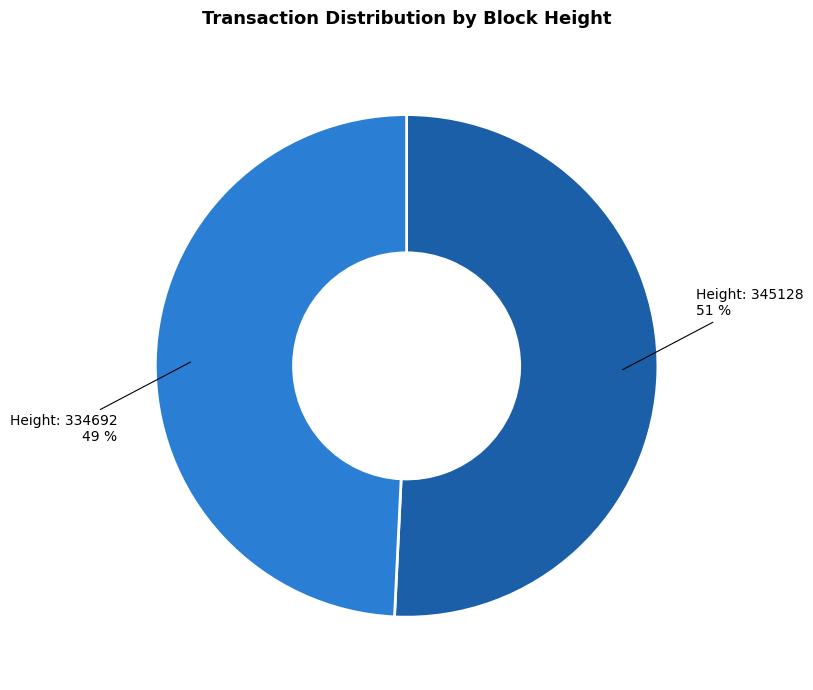

To the nearest percent, what is the average slice percentage?

50%